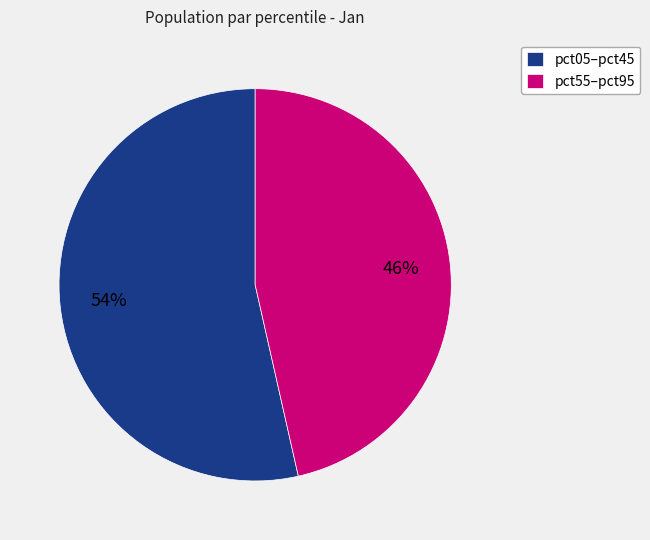

Which category accounts for the majority?

pct05–pct45